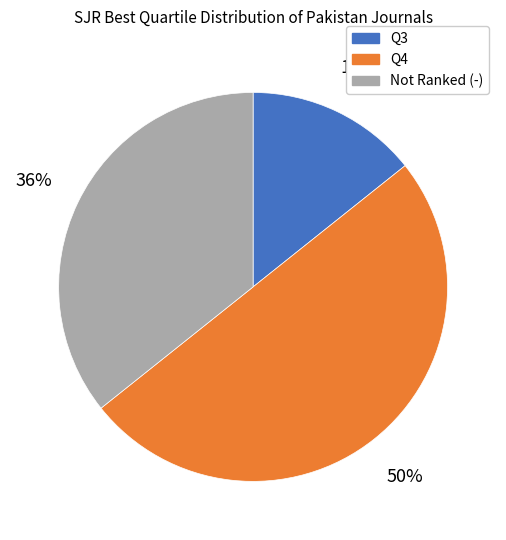

To the nearest percent, what is the difference between the largest and smallest slice percentages?

36%